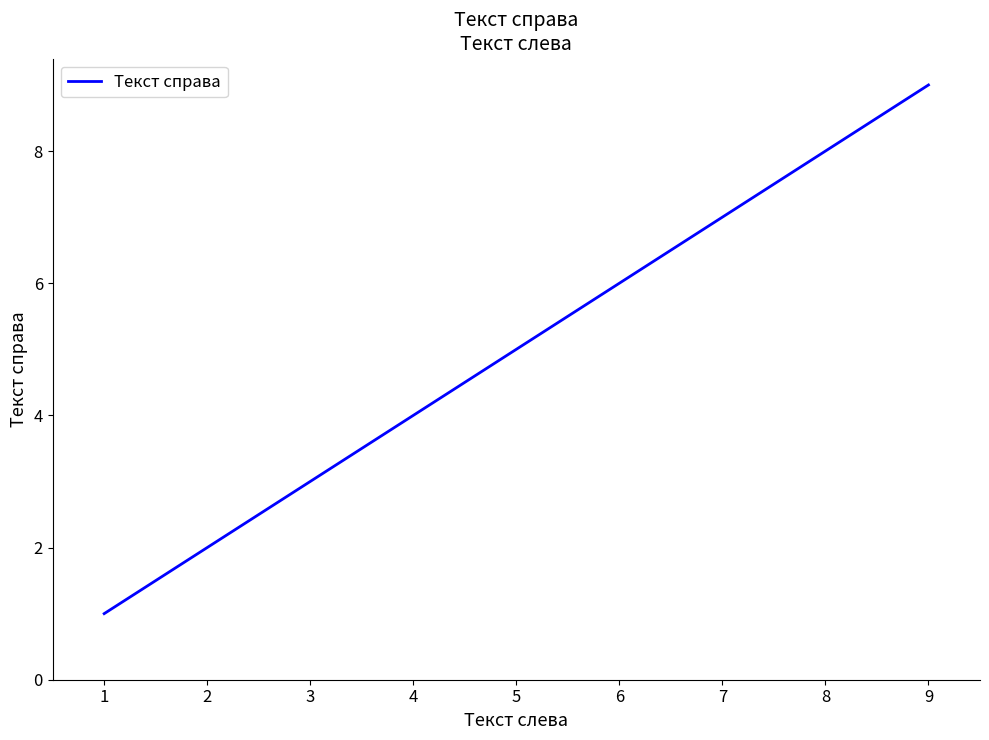

What is the change in value from 4 to 9?

+5